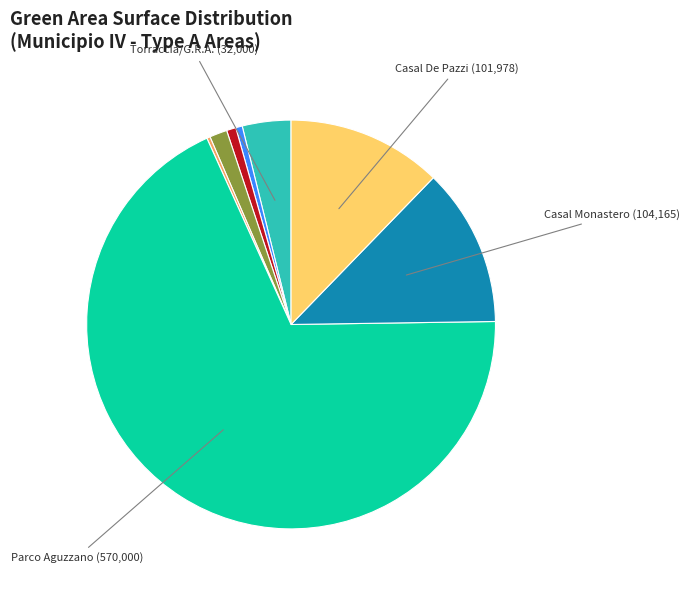

Is there a majority slice in this chart?

Yes